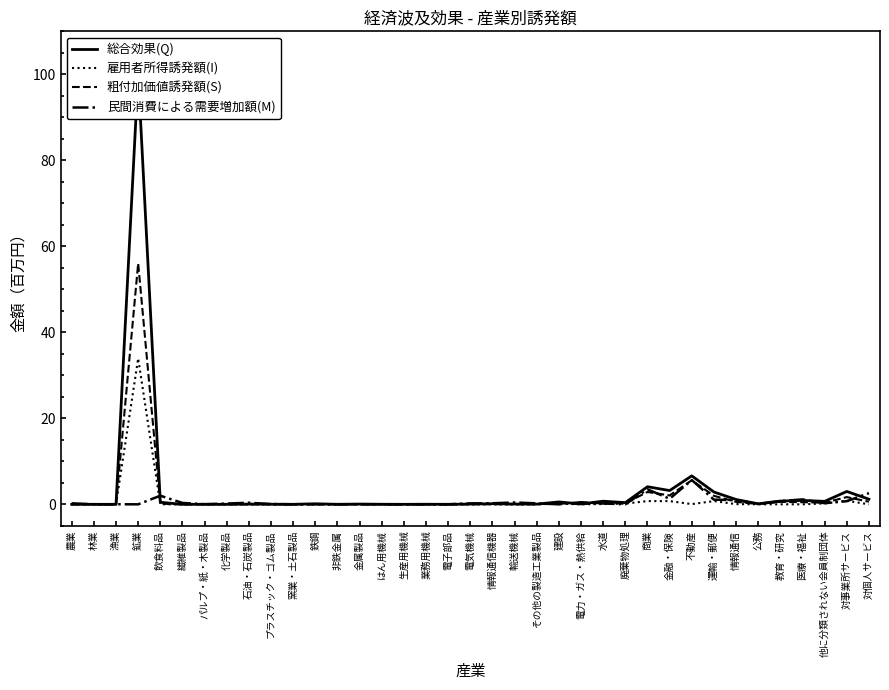

What is the difference between the 総合効果(Q) values at 水道 and 鉄鋼?

0.6